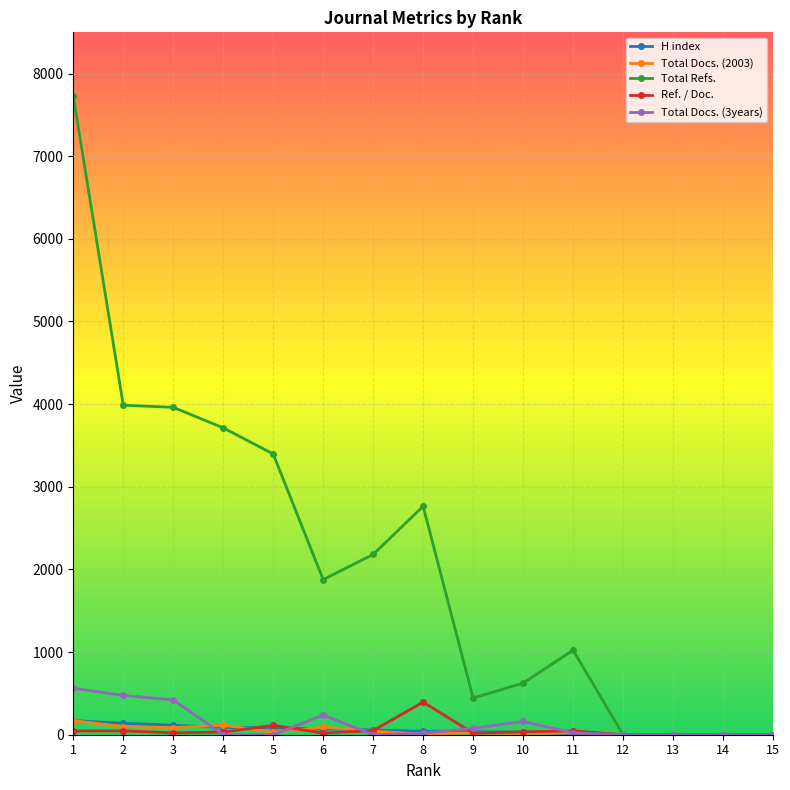

True or false: Total Docs. (3years) has more than 0 points higher than both neighbors.

True